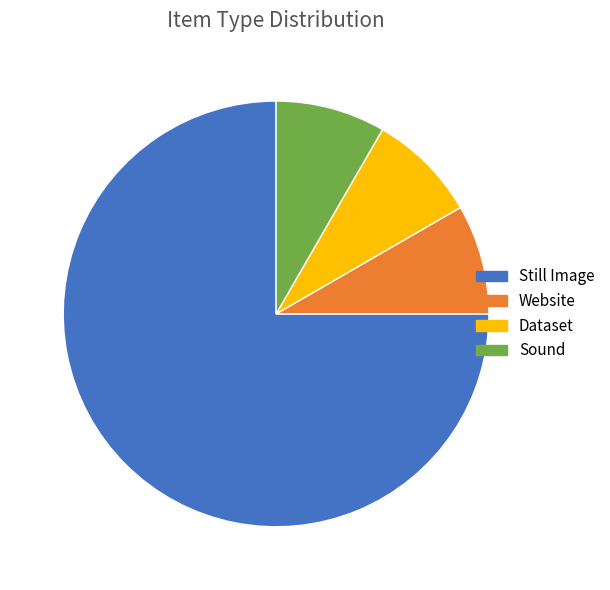

Is it true that Website is 19% of the pie?

False